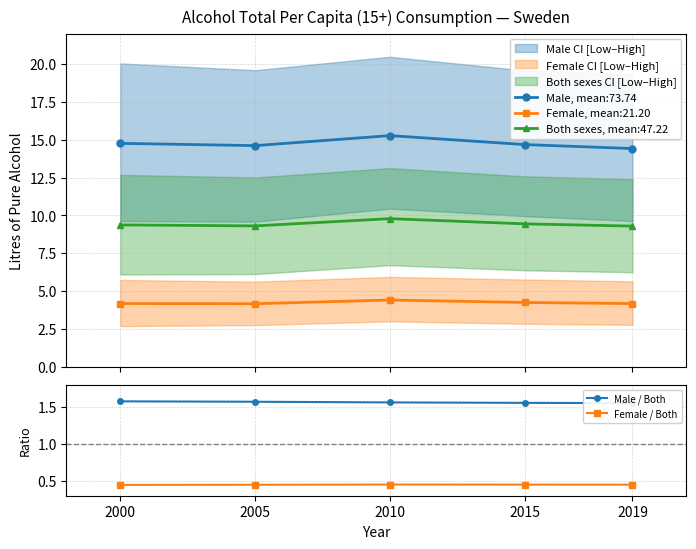

Which series has the largest total across all categories?

Male / Both